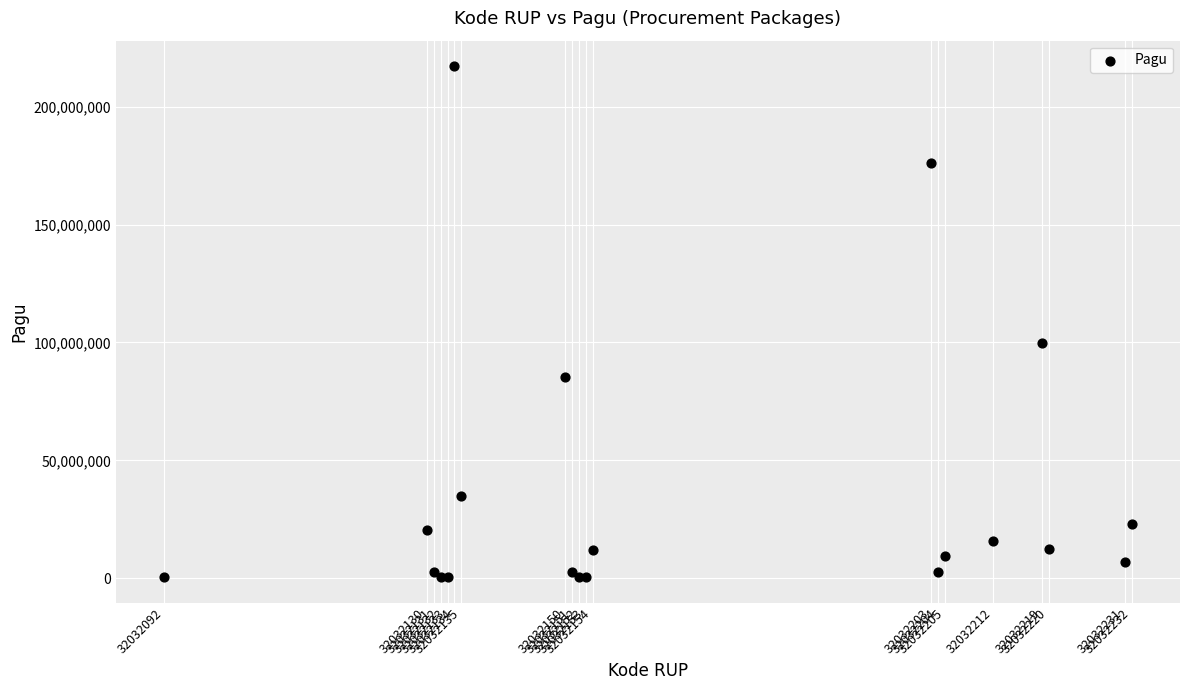

What Y value in the scatter plot is closest to 108800000?

99958000